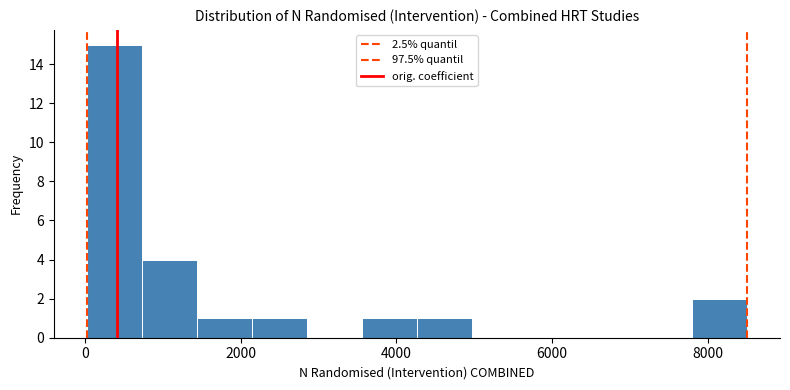

Read against the x-axis, roughly where is the centre of the tallest bar?

400